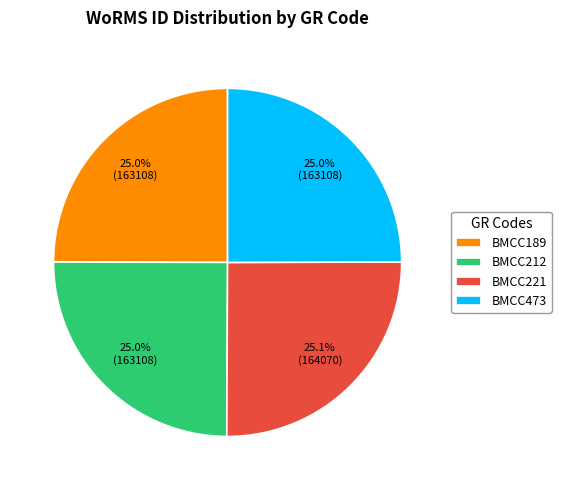

Is there any slice that represents more than half of the pie?

No